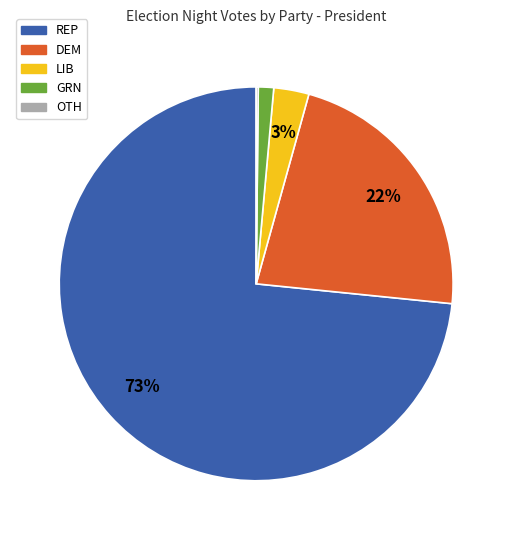

Which has a higher value, REP or GRN?

REP